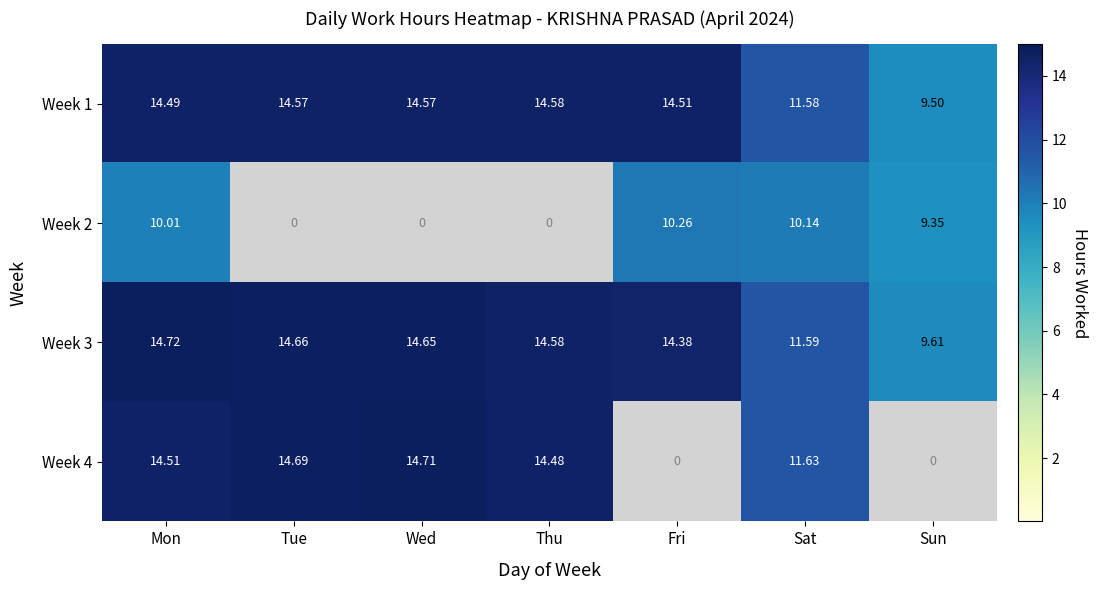

Where is Week 2 nearest to the value 5?

Sun